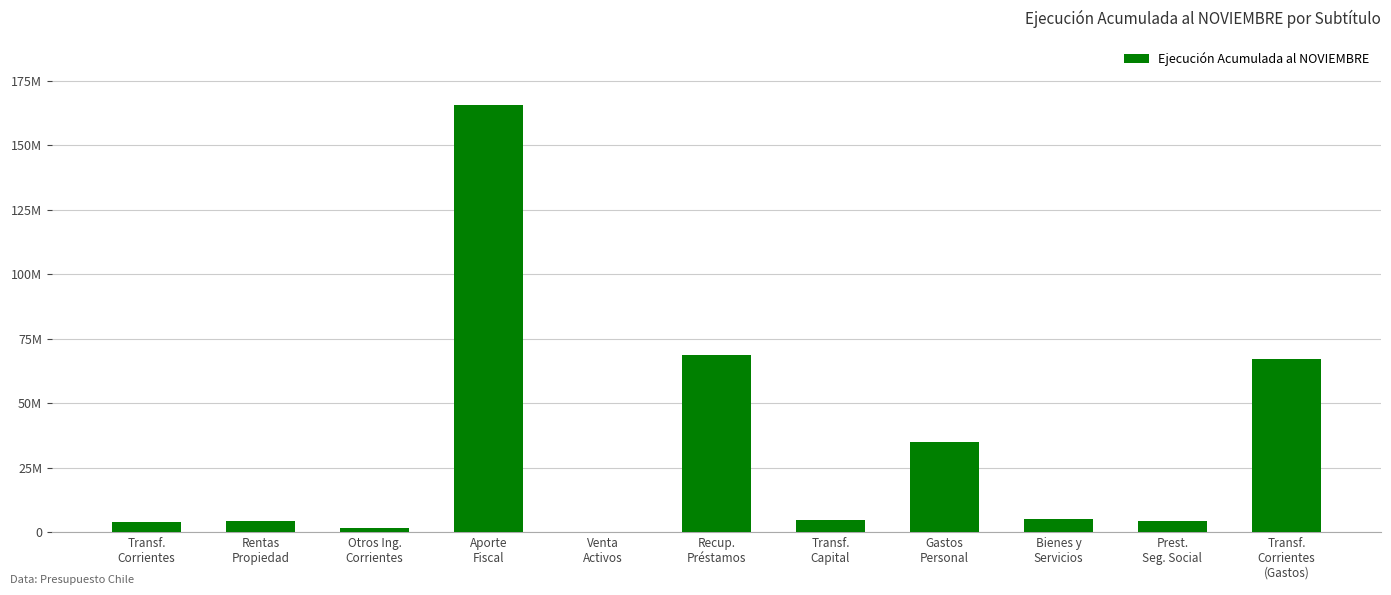

Which category has the lowest value across all series?

Venta
Activos